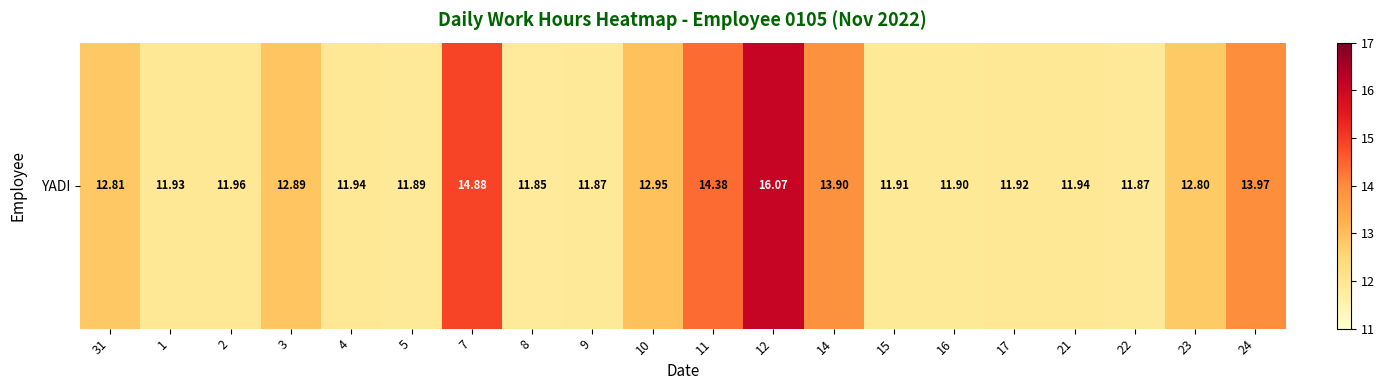

Reading right to left, list all the values displayed in this chart.

24=14.0	23=12.8	22=11.9	21=11.9	17=11.9	16=11.9	15=11.9	14=13.9	12=16.1	11=14.4	10=12.9	9=11.9	8=11.8	7=14.9	5=11.9	4=11.9	3=12.9	2=12.0	1=11.9	31=12.8